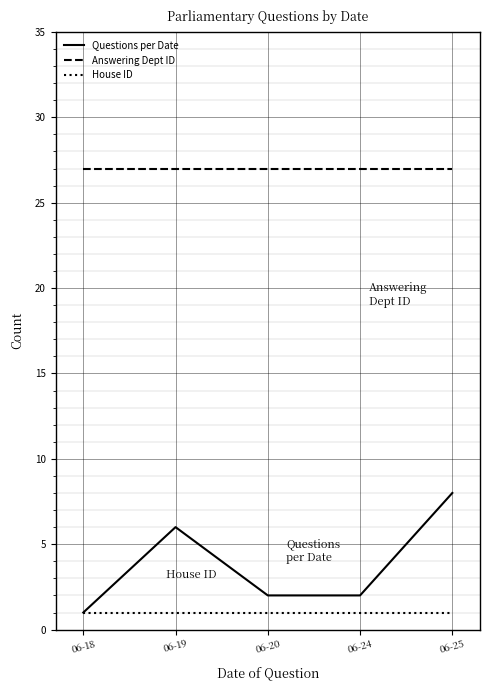

What is the sum of the Answering Dept ID values at 06-19 and 06-20?

54